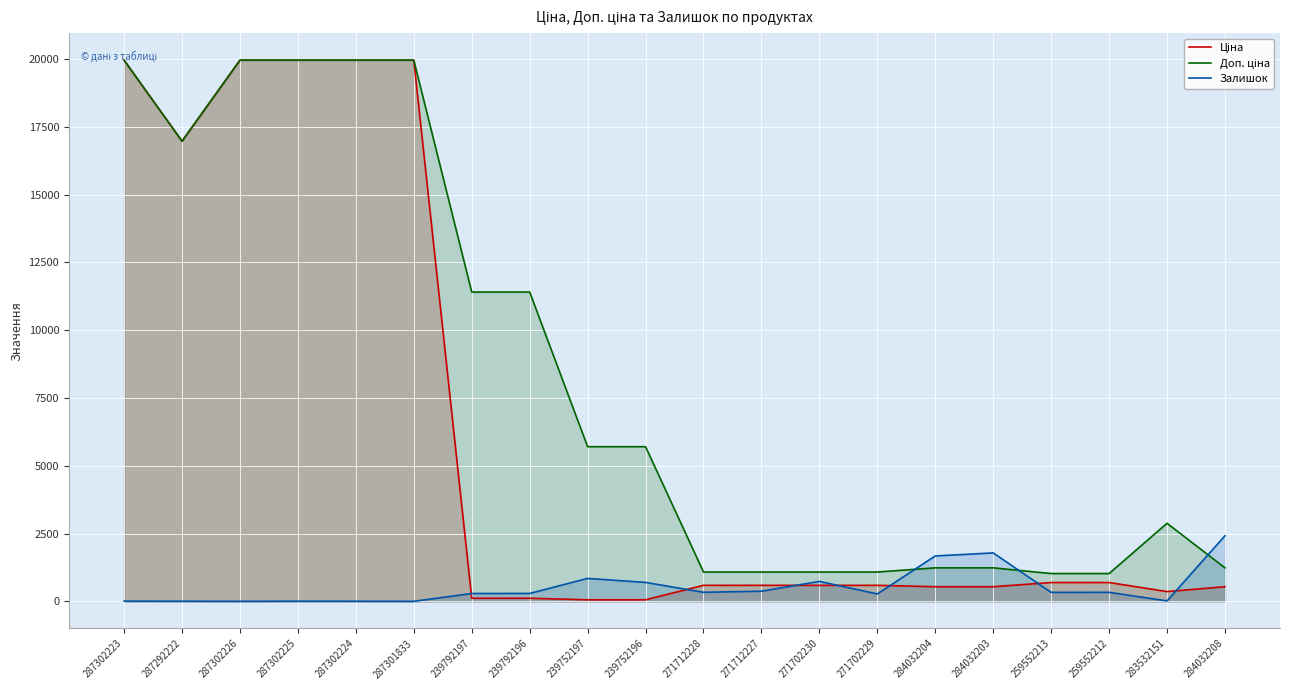

At 239752196, list the series in order from largest to smallest.

Доп. ціна, Залишок, Ціна